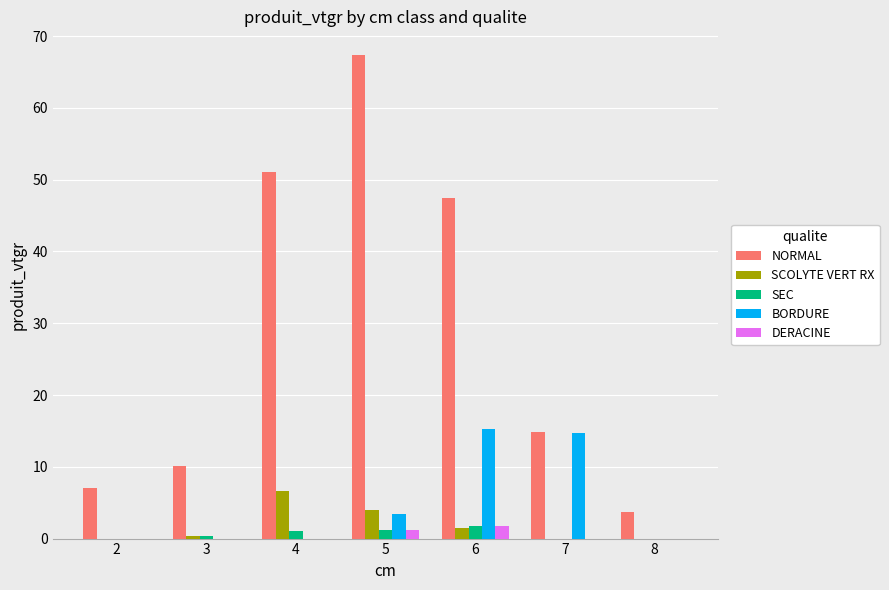

How many data points in NORMAL are above 14?

4